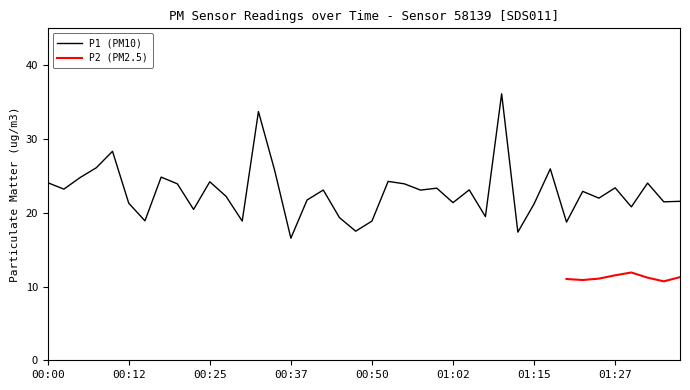

Which label corresponds to the smallest value in the chart?

00:37